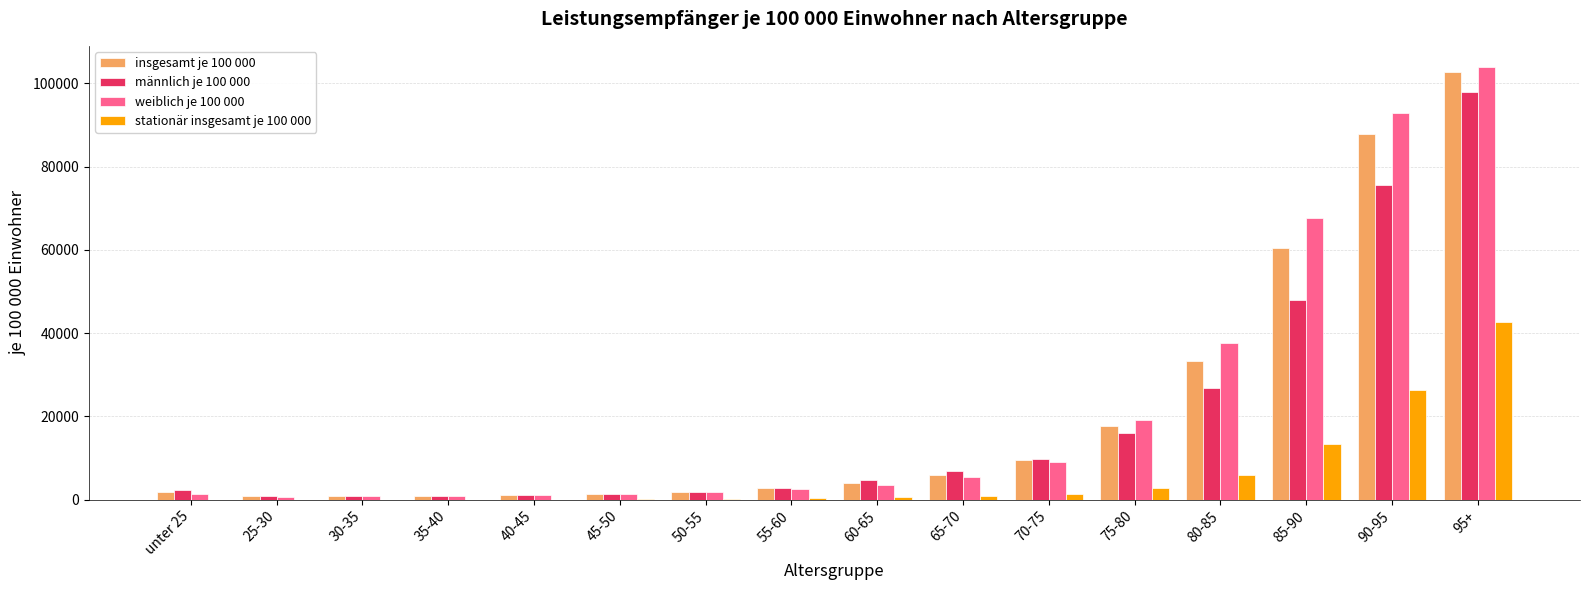

Is the value of insgesamt je 100 000 at 75-80 greater than the value of männlich je 100 000 at 80-85?

No